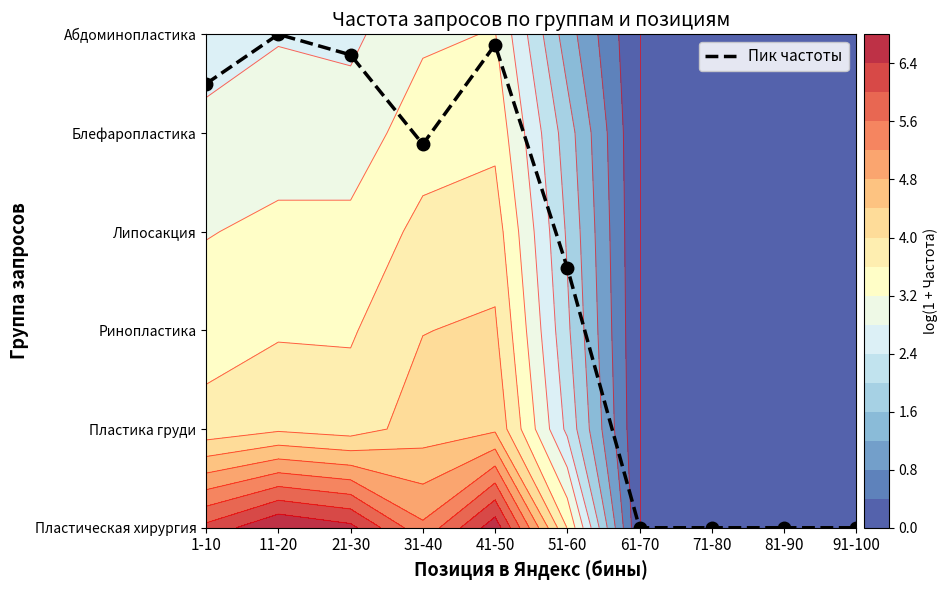

List the labels in order of value, largest first.

11-20, 41-50, 21-30, 1-10, 31-40, 51-60, 61-70, 71-80, 81-90, 91-100